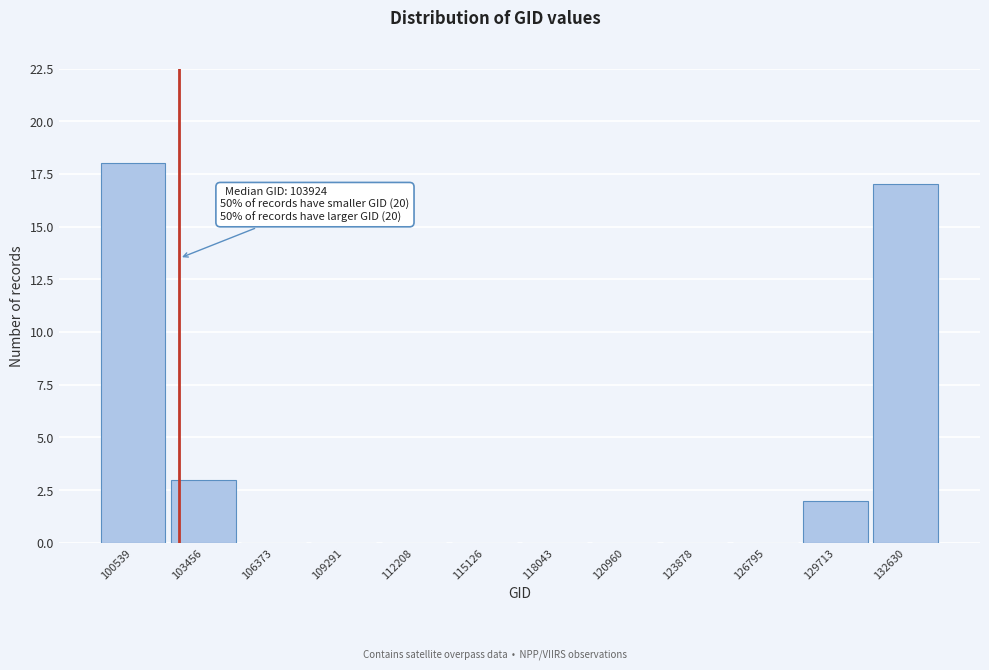

Reading right to left, what are all the values shown in this chart?

132630=17	129713=2	126795=0	123878=0	120960=0	118043=0	115126=0	112208=0	109291=0	106373=0	103456=3	100539=18